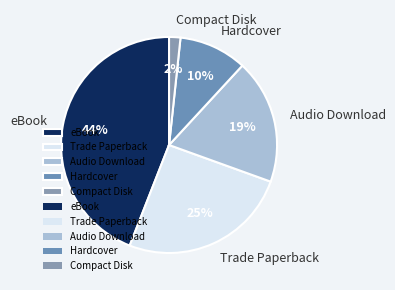

Combined, do Trade Paperback and Hardcover account for over 50%?

No